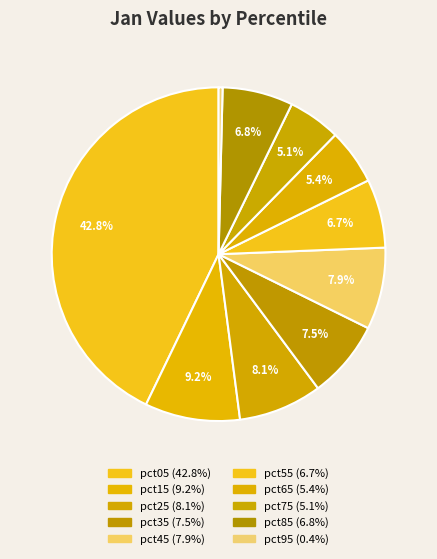

Between pct25 and pct35, which is larger?

pct25